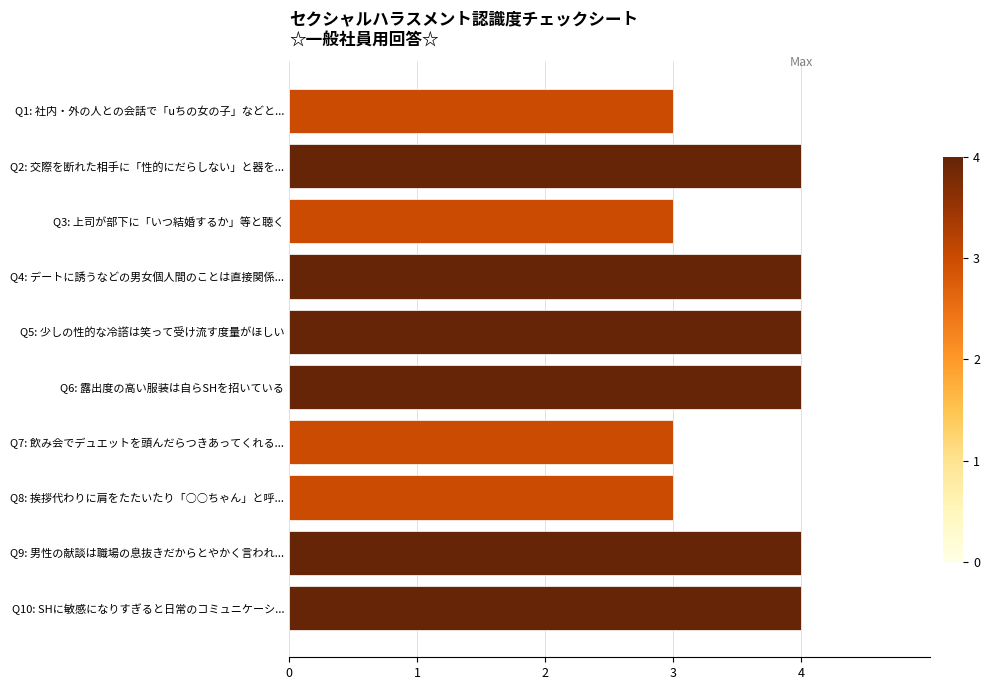

Reading top to bottom, transcribe all the data shown in this chart.

Q1: 社内・外の人との会話で「uちの女の子」などと...=3	Q2: 交際を断れた相手に「性的にだらしない」と器を...=4	Q3: 上司が部下に「いつ結婚するか」等と聴く=3	Q4: デートに誘うなどの男女個人間のことは直接関係...=4	Q5: 少しの性的な冷譗は笑って受け流す度量がほしい=4	Q6: 露出度の高い服装は自らSHを招いている=4	Q7: 飲み会でデュエットを頭んだらつきあってくれる...=3	Q8: 挨拶代わりに肩をたたいたり「○○ちゃん」と呼...=3	Q9: 男性の献談は職場の息抜きだからとやかく言われ...=4	Q10: SHに敏感になりすぎると日常のコミュニケーシ...=4